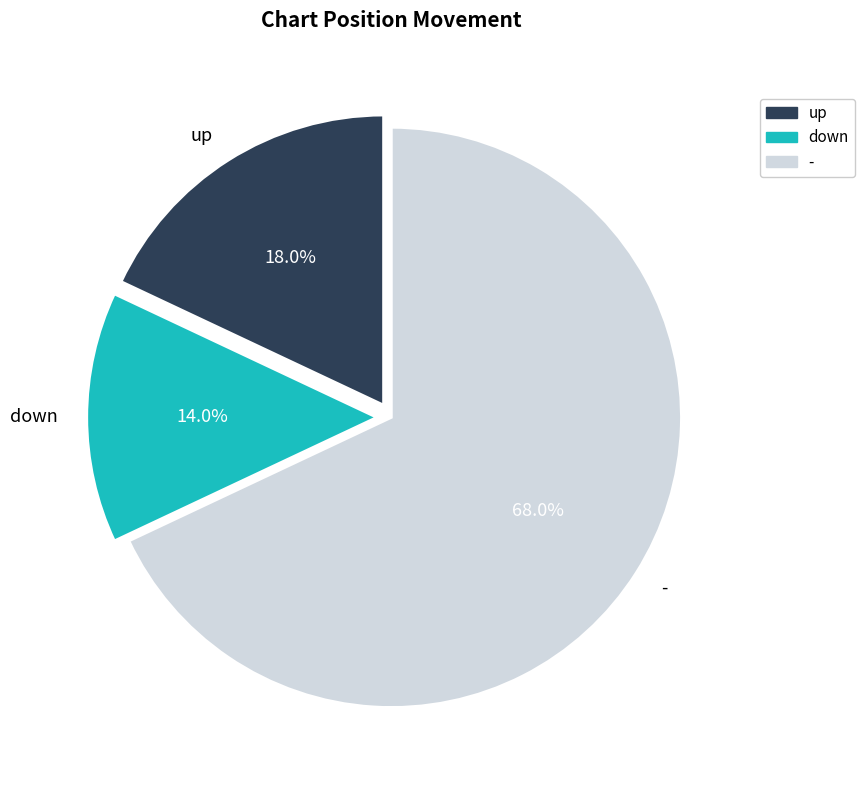

Is there a majority slice in this chart?

Yes